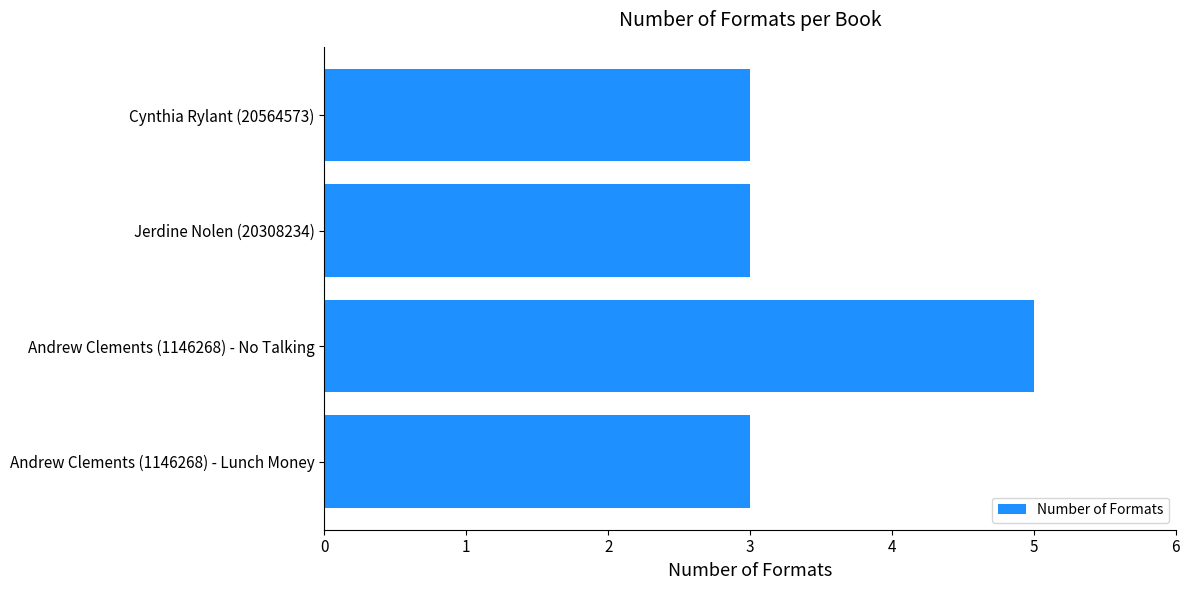

What is the ratio of the value at Andrew Clements (1146268) - Lunch Money to the value at Cynthia Rylant (20564573)?

1.0